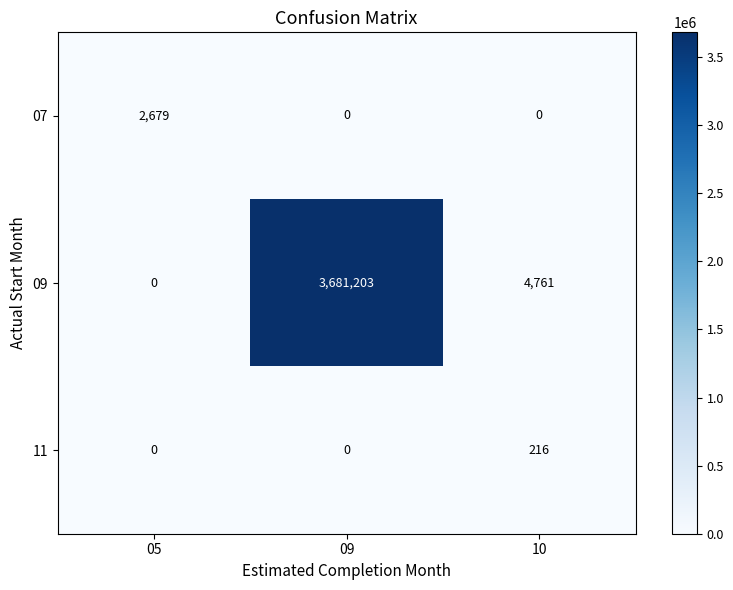

At which category is the sum across all series the highest?

09